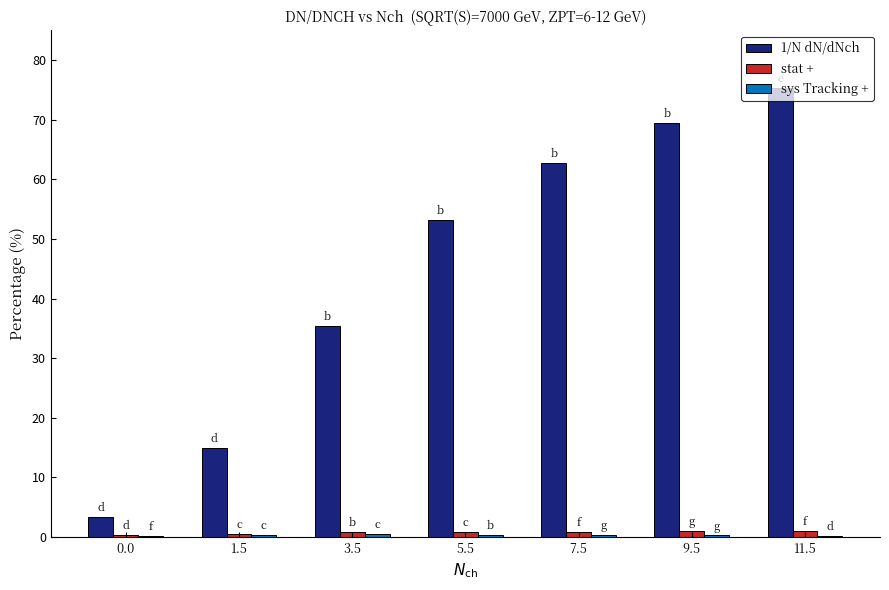

The value of 1/N dN/dNch at 3.5 is 8.8. True or false?

False